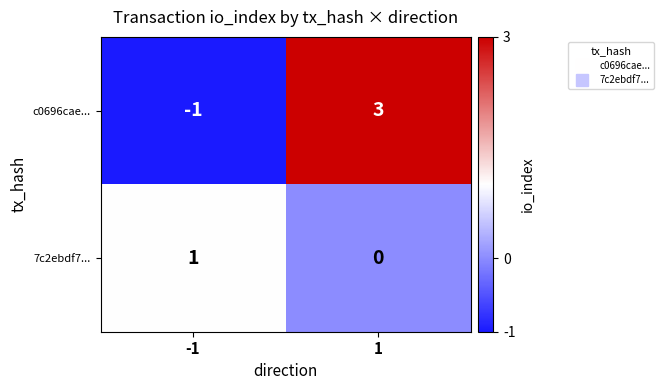

Is it true that 7c2ebdf7... equals 1 at -1?

True